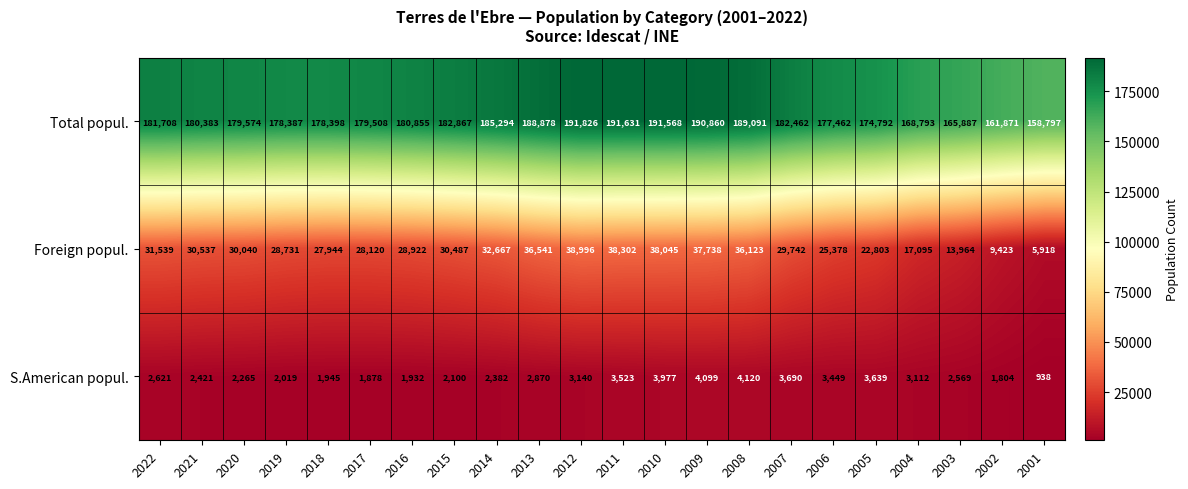

What is the difference between the maximum and second lowest values in the Foreign popul. series?

29573